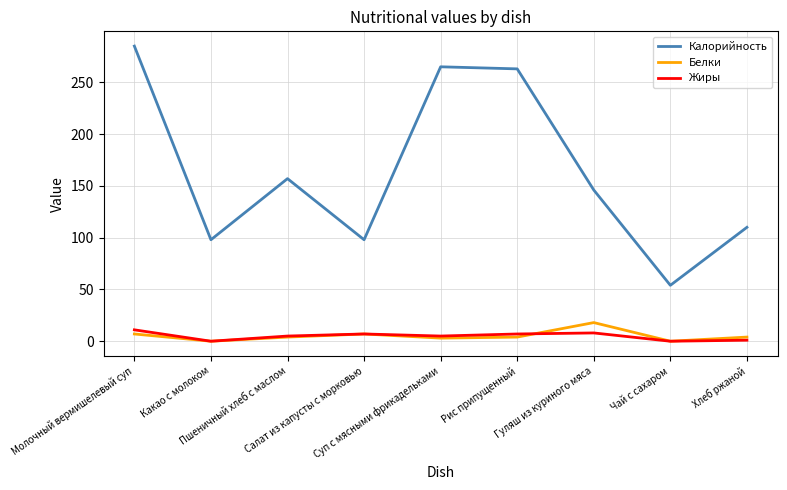

The value of Калорийность at Салат из капусты с морковью is 21. True or false?

False